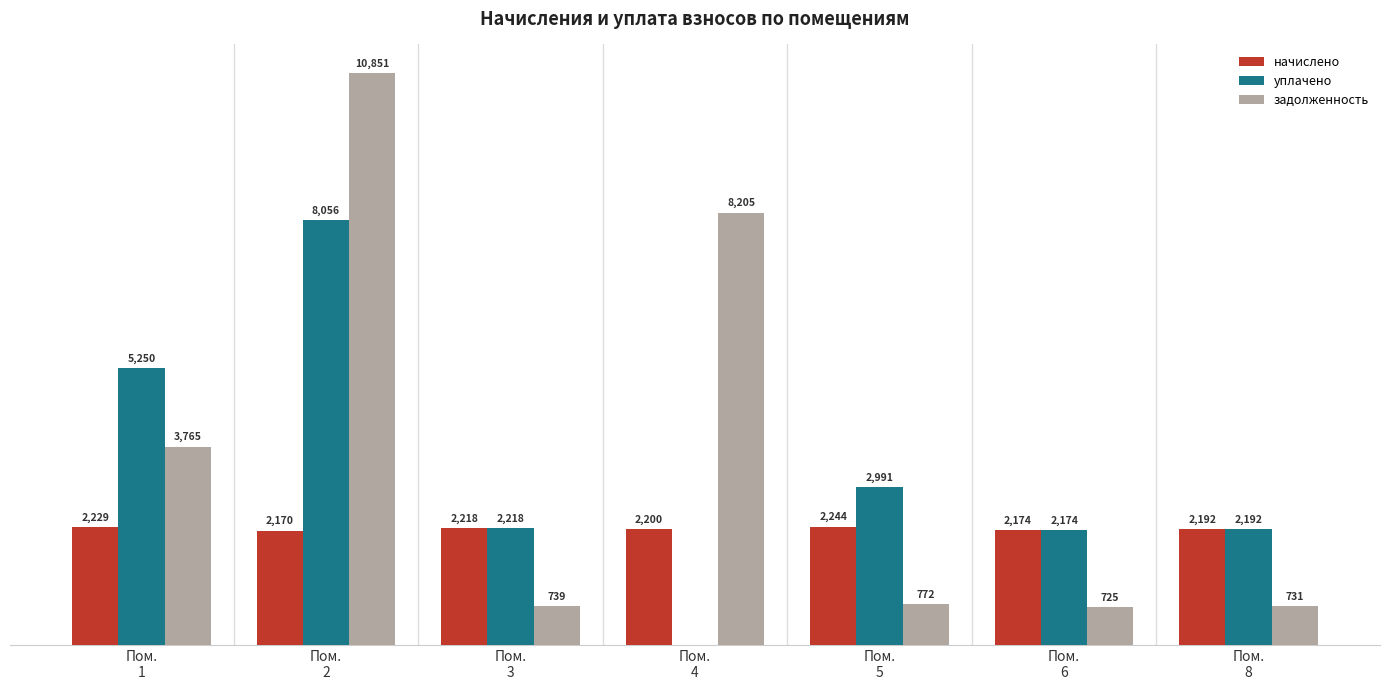

Which series has the largest total across all categories?

задолженность